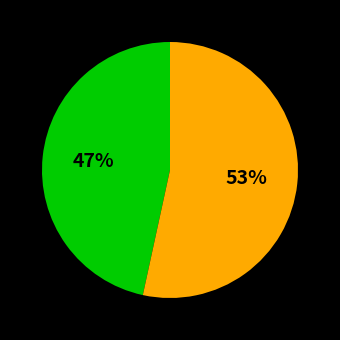

Is there a majority slice in this chart?

Yes